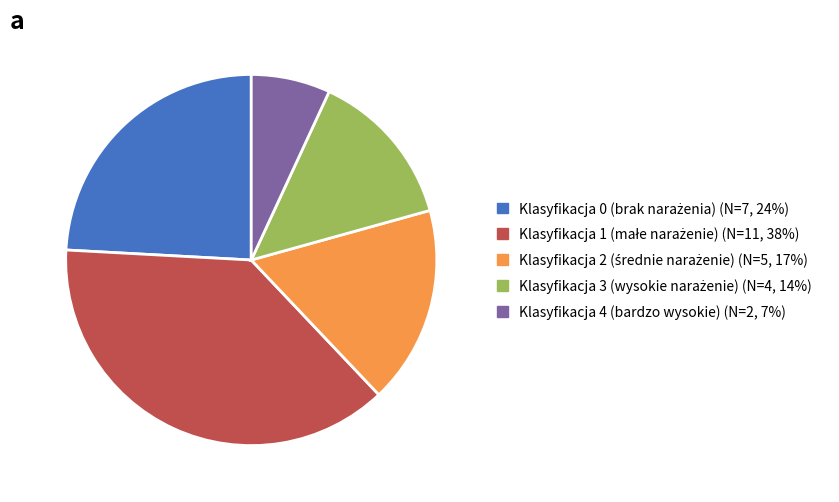

What is the smallest slice in the pie chart?

Klasyfikacja 4 (bardzo wysokie)